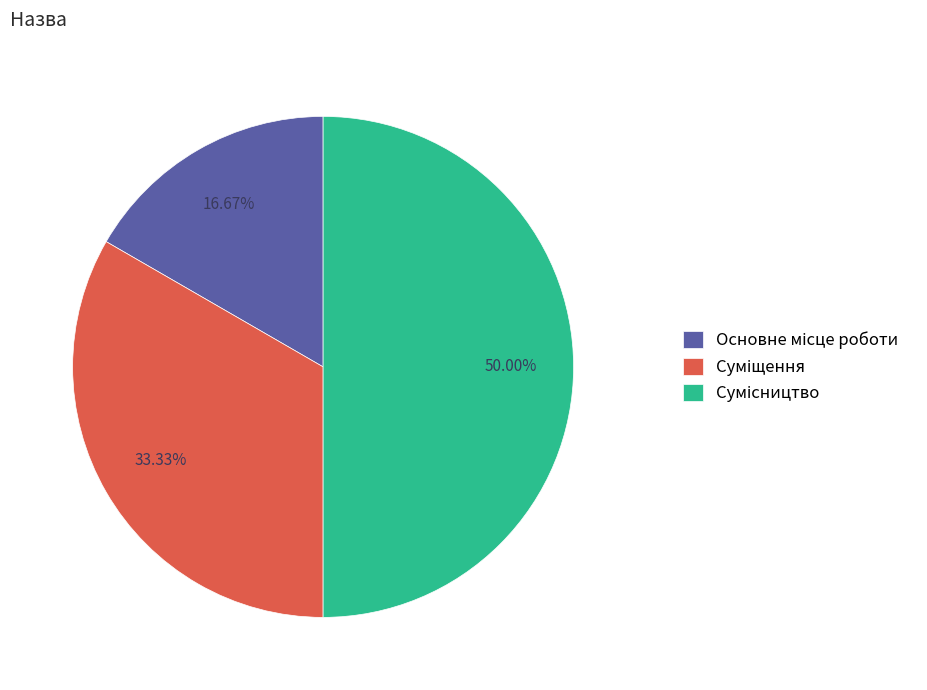

To the nearest percent, what is the combined percentage of Суміщення and Сумісництво?

83%